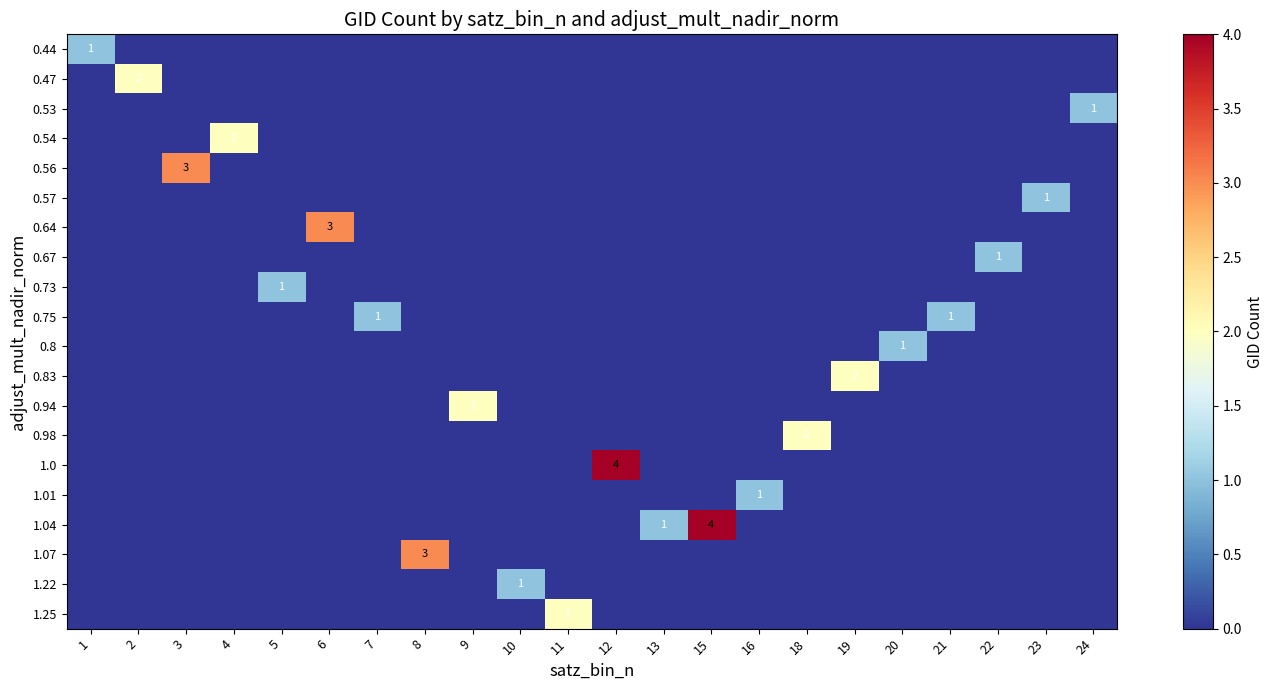

What is the difference between the highest and lowest values at 12?

4